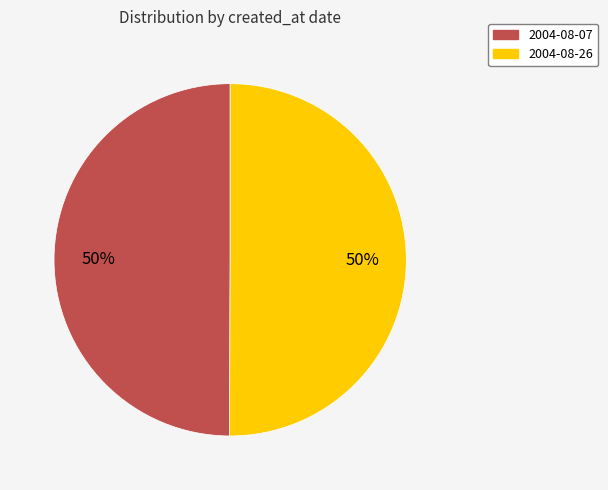

Is it true that 2004-08-07 is 50% of the pie?

True